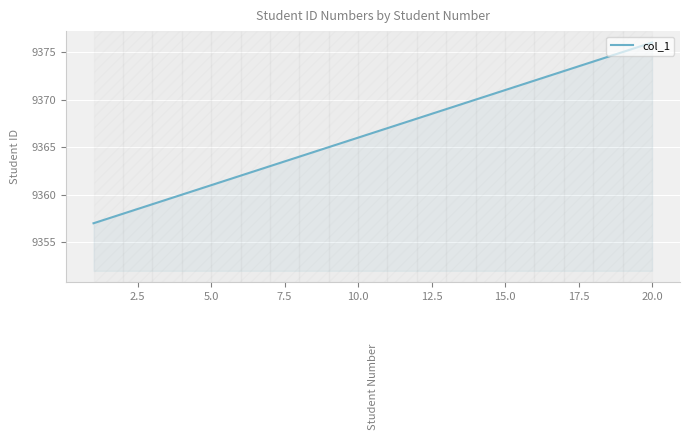

What is the difference between the maximum and minimum values?

19